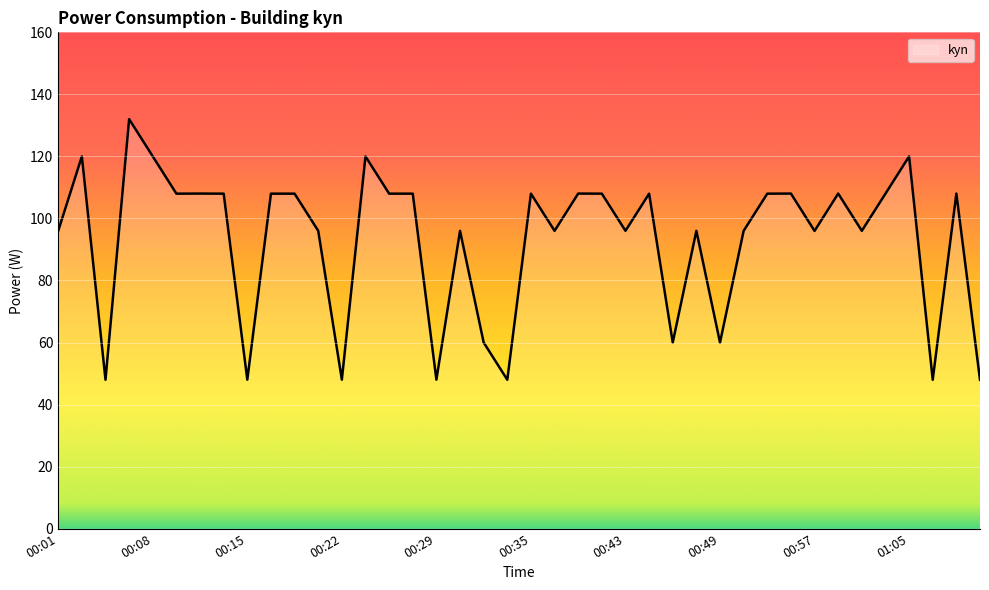

What is the minimum value shown in the chart?

48.0